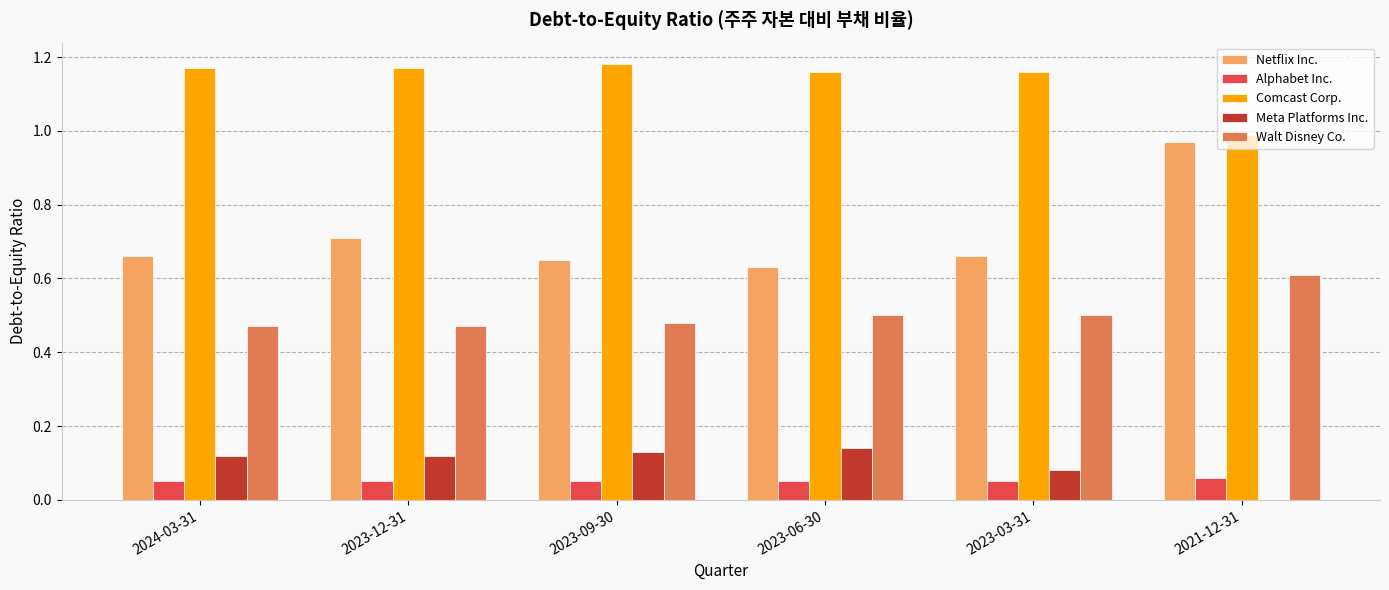

What is the sum of all Netflix Inc. values?

4.3